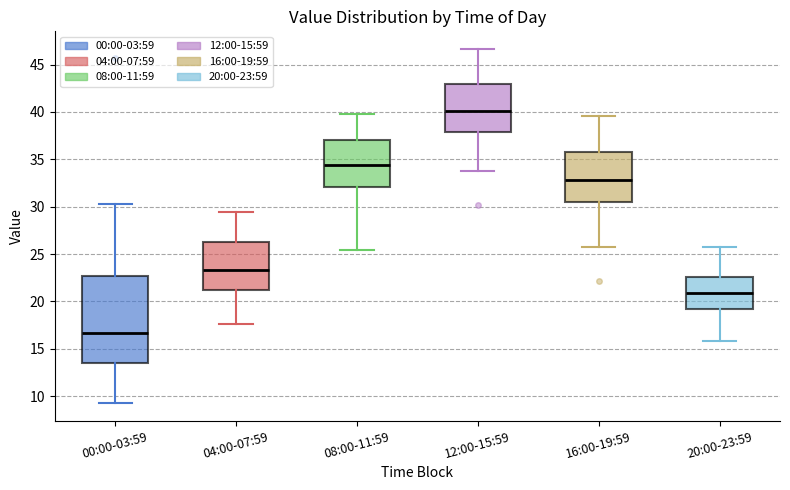

Reading left to right, transcribe this box plot: for each box, give where its median line is, the range the box spans, and where its two whiskers end, as read against the y-axis. The values are not printed on the chart, so give them approximately, as read against the axis.

00:00-03:59: median 16.5, box 13.5 to 22.5, whiskers 9.5 to 30.5
04:00-07:59: median 23.5, box 21.5 to 26.5, whiskers 17.5 to 29.5
08:00-11:59: median 34.5, box 32.0 to 37.0, whiskers 25.5 to 40.0
12:00-15:59: median 40.0, box 38.0 to 43.0, whiskers 34.0 to 46.5
16:00-19:59: median 33.0, box 30.5 to 36.0, whiskers 25.5 to 39.5
20:00-23:59: median 21.0, box 19.0 to 22.5, whiskers 16.0 to 25.5